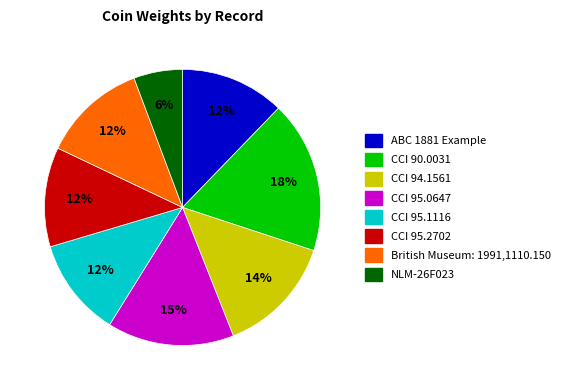

To the nearest percent, what is the combined percentage of CCI 94.1561 and NLM-26F023?

20%